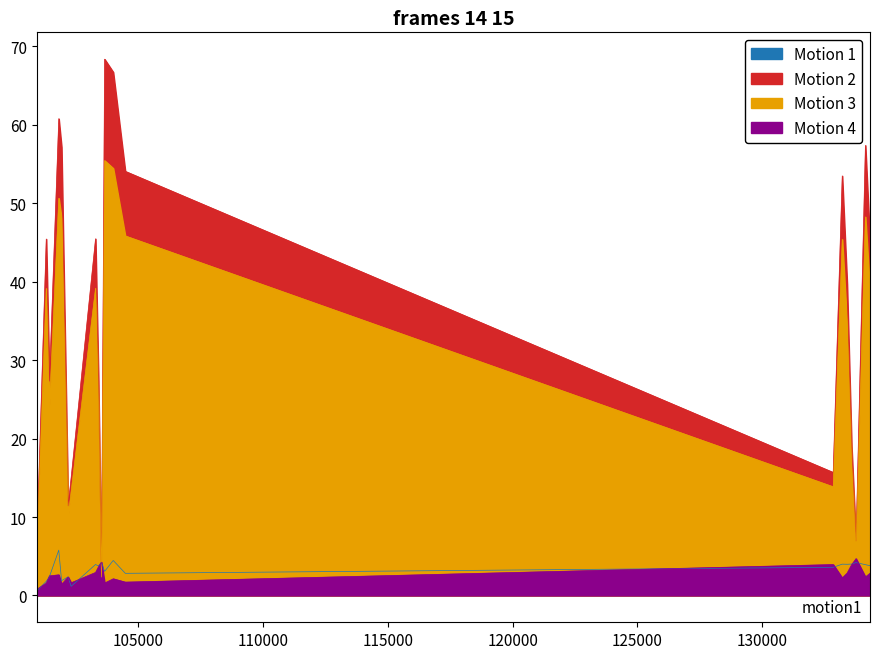

Which series has the largest total across all categories?

satz